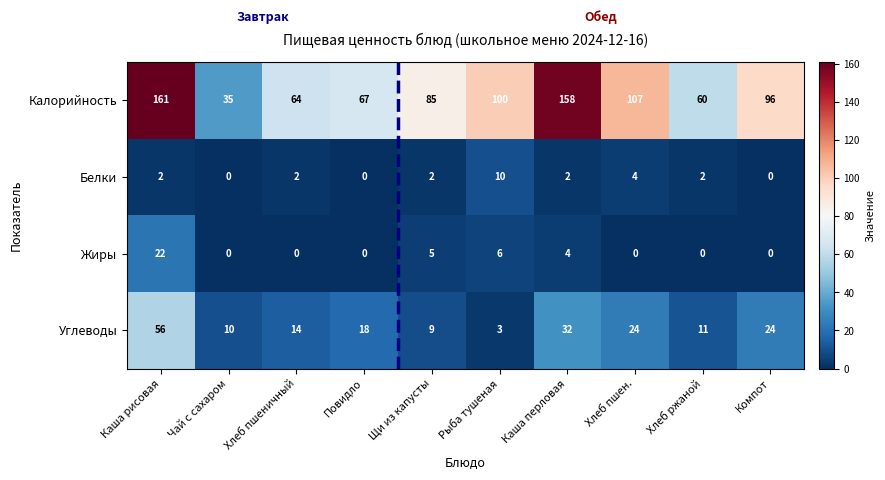

The value of Жиры at Щи из капусты is 5. True or false?

True